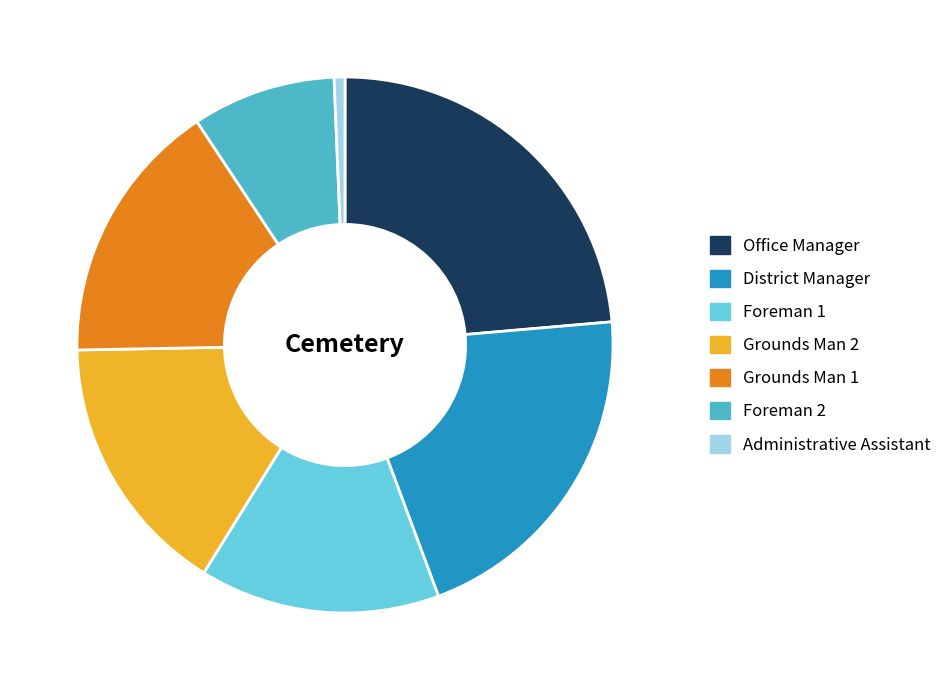

The Administrative Assistant slice represents 1% of the pie. True or false?

True